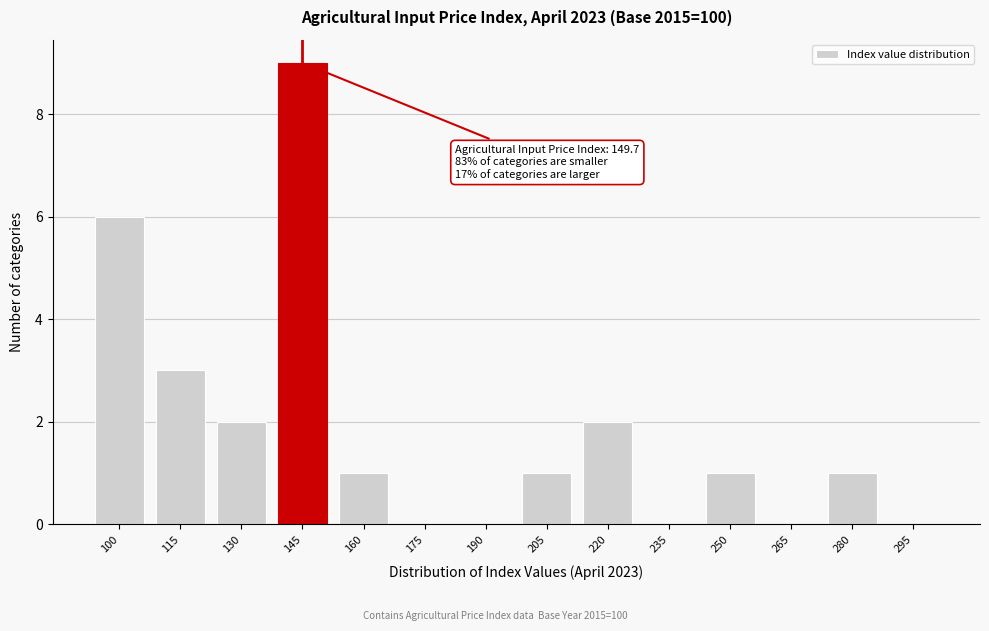

Reading left to right, extract all data points from this chart.

100=6	115=3	130=2	145=9	160=1	175=0	190=0	205=1	220=2	235=0	250=1	265=0	280=1	295=0